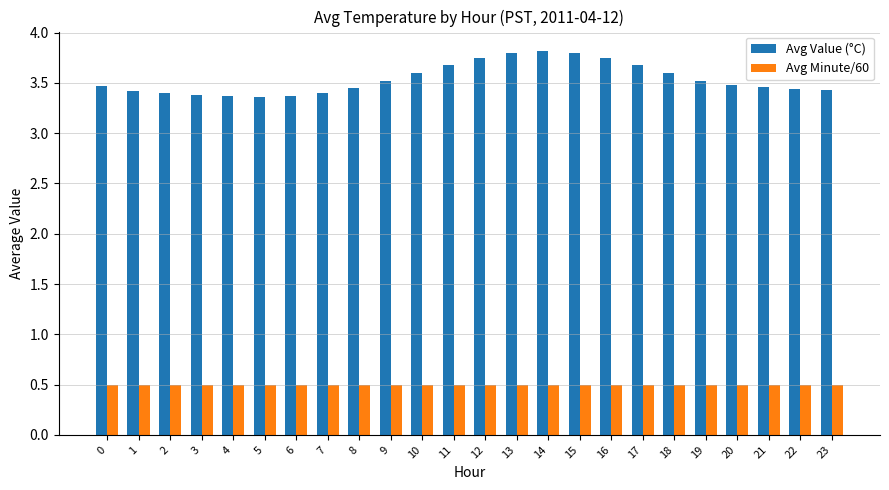

What is the average value of the Avg Minute/60 series?

0.5